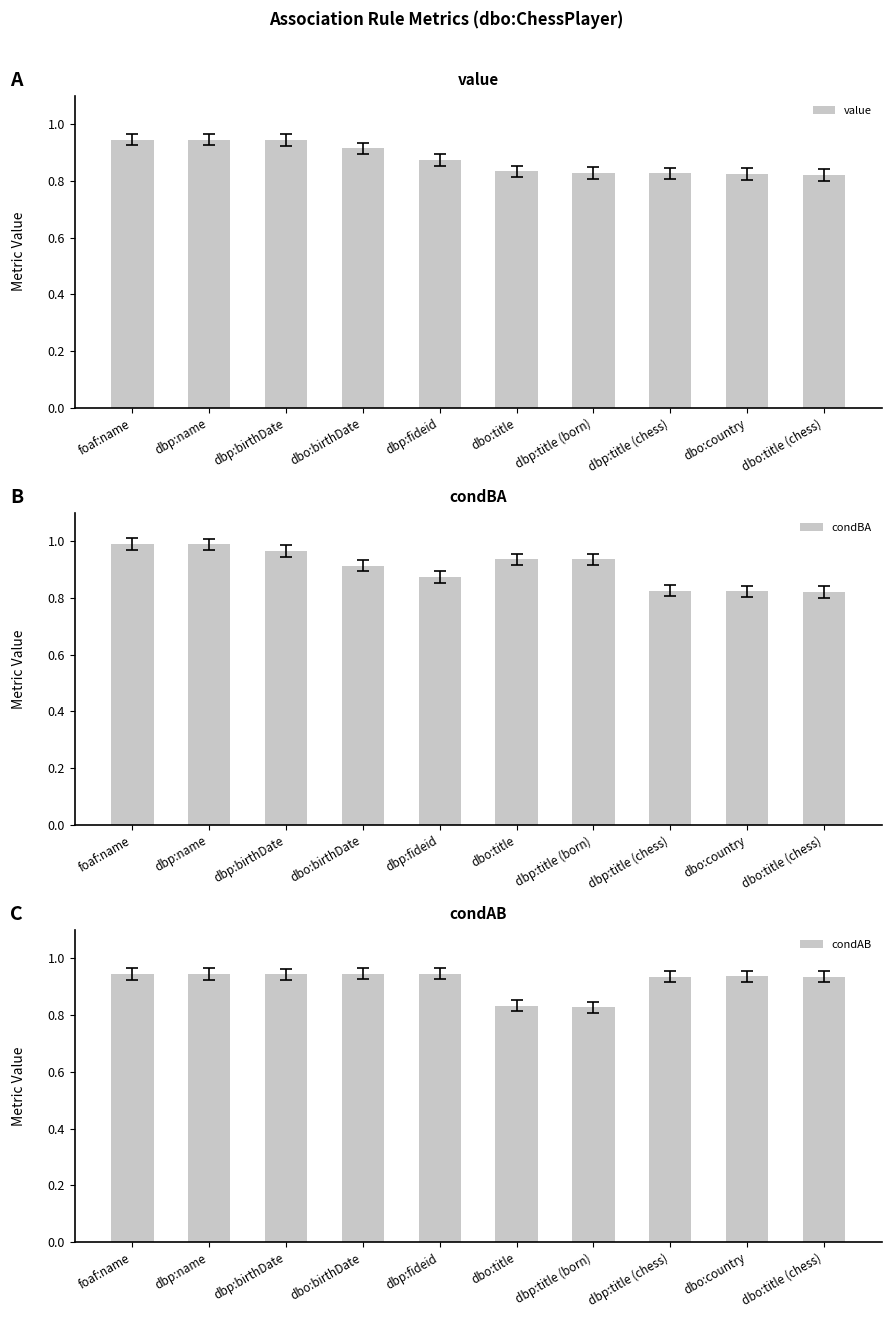

What is the maximum value shown in the chart?

1.0